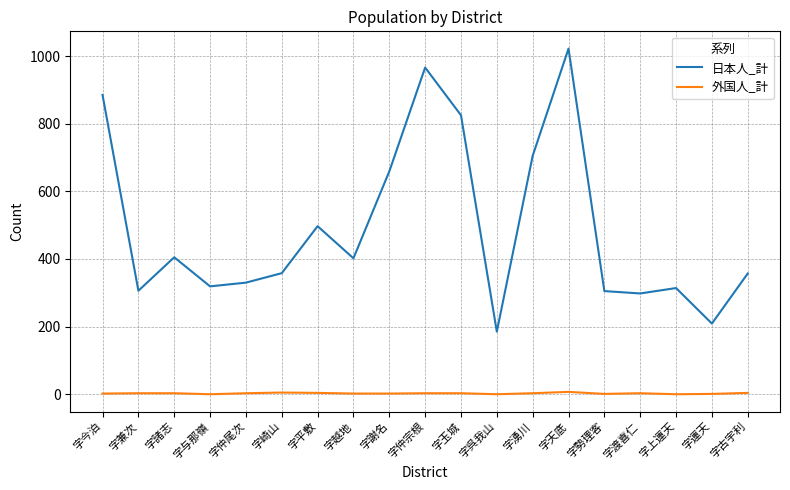

In 日本人_計, how many points are lower than both neighbors (excluding endpoints)?

6